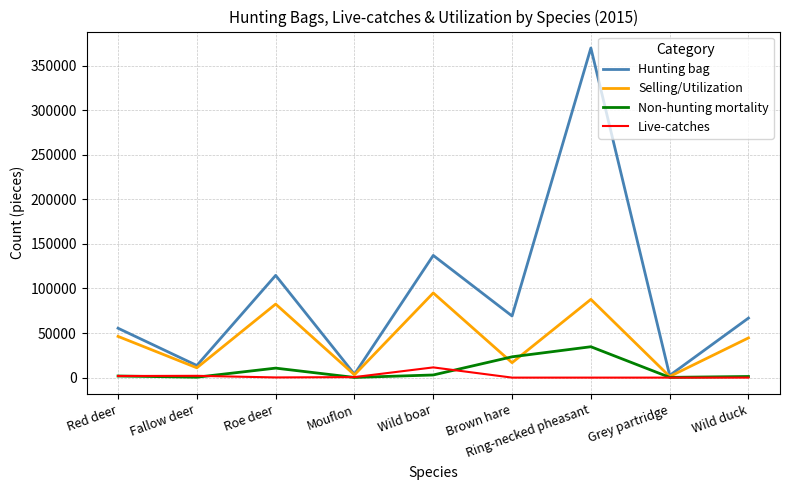

In Selling/Utilization, how many points are higher than both neighbors (excluding endpoints)?

3